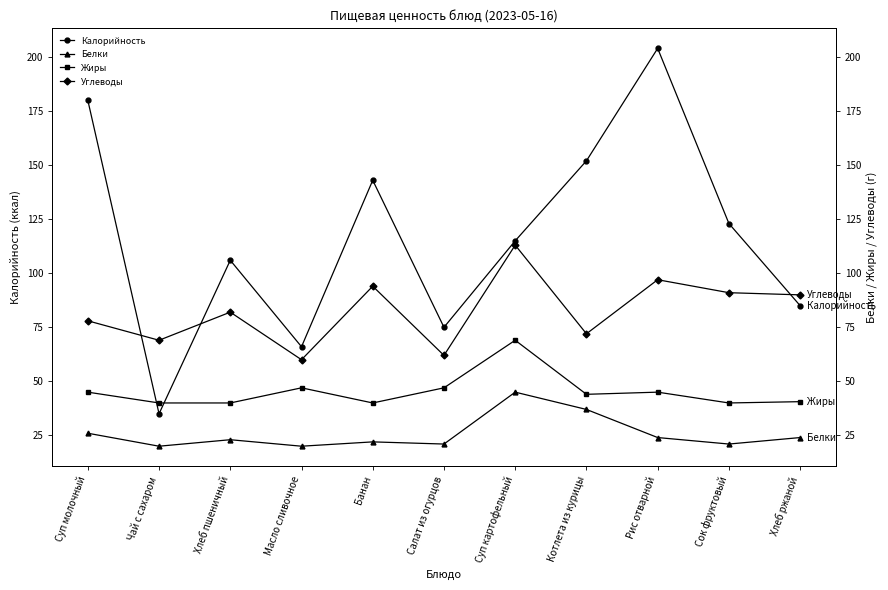

The Жиры series shows 47.0 at Масло сливочное. True or false?

True